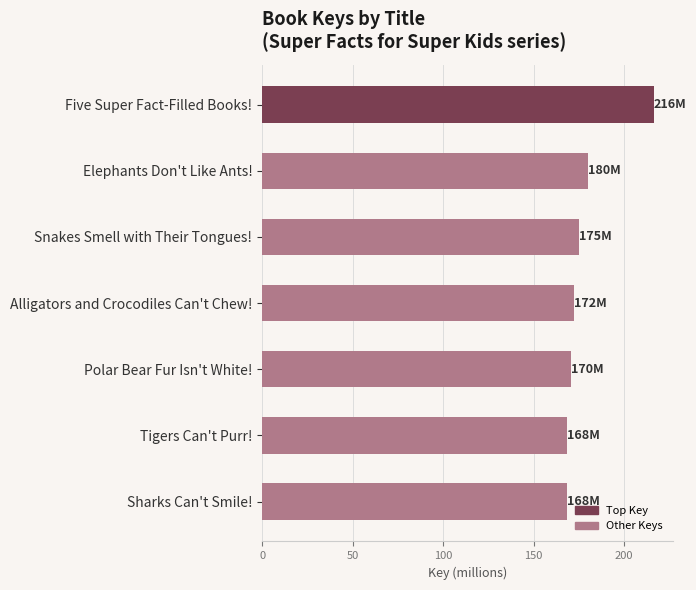

What is the greatest value displayed?

216.2